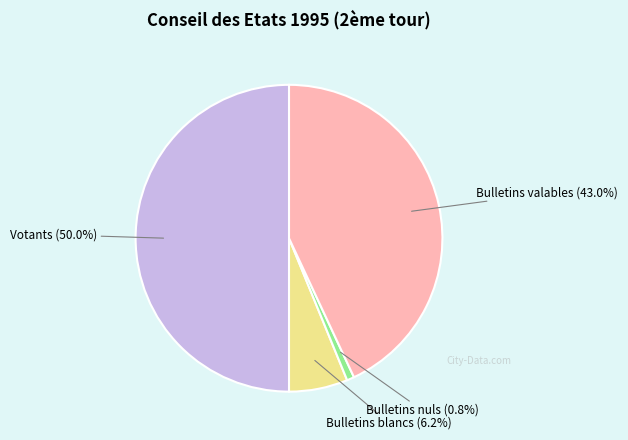

What is the smallest slice in the pie chart?

Bulletins nuls